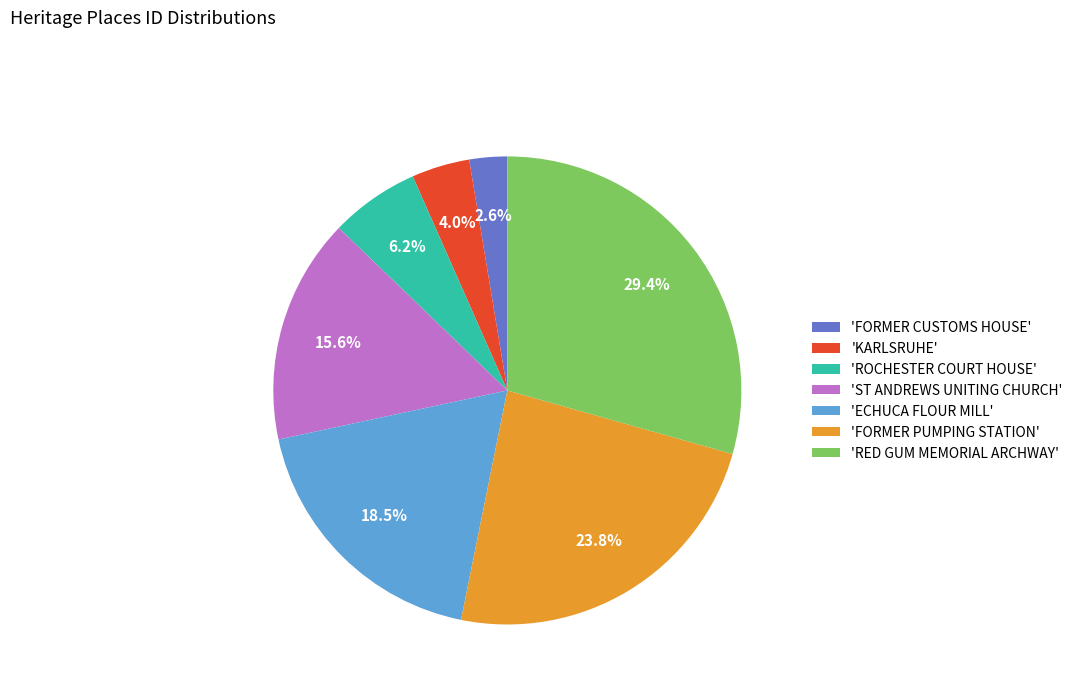

What percentage do 'ST ANDREWS UNITING CHURCH' and 'FORMER CUSTOMS HOUSE' together represent?

18.2%